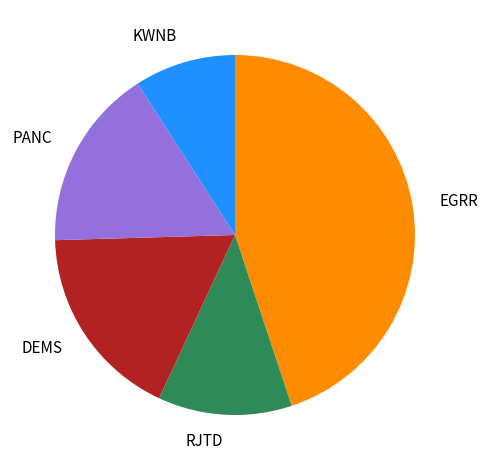

Which has a higher value, DEMS or EGRR?

EGRR